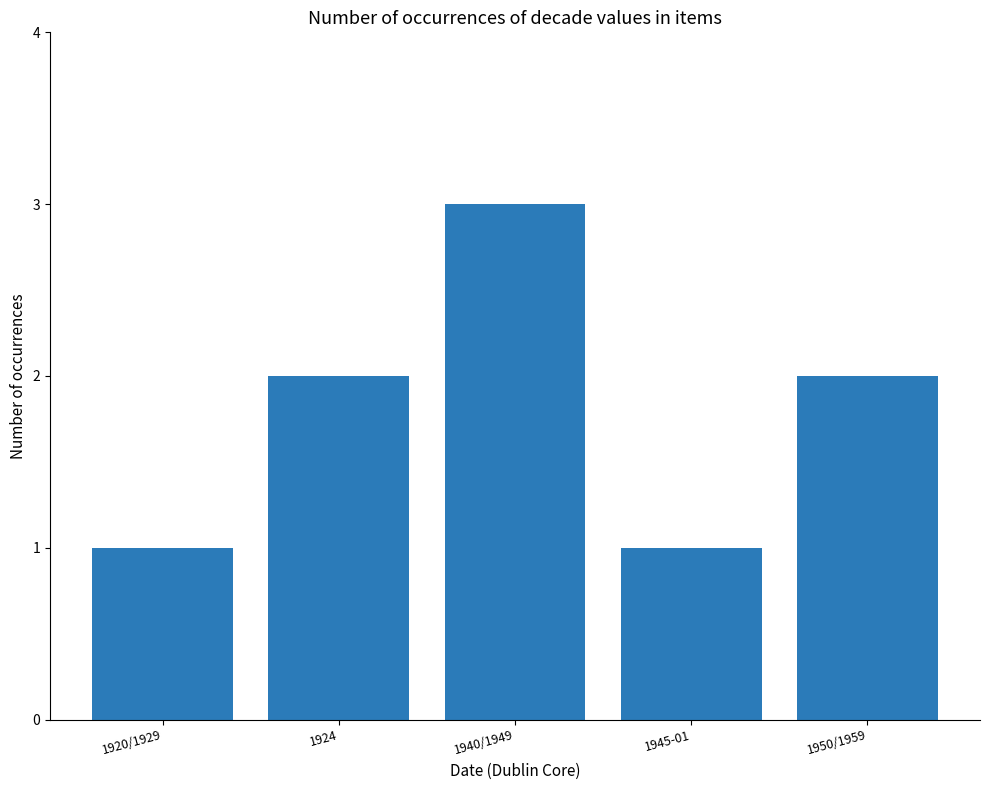

Approximately how many times larger is the value at 1950/1959 compared to 1924?

1.0